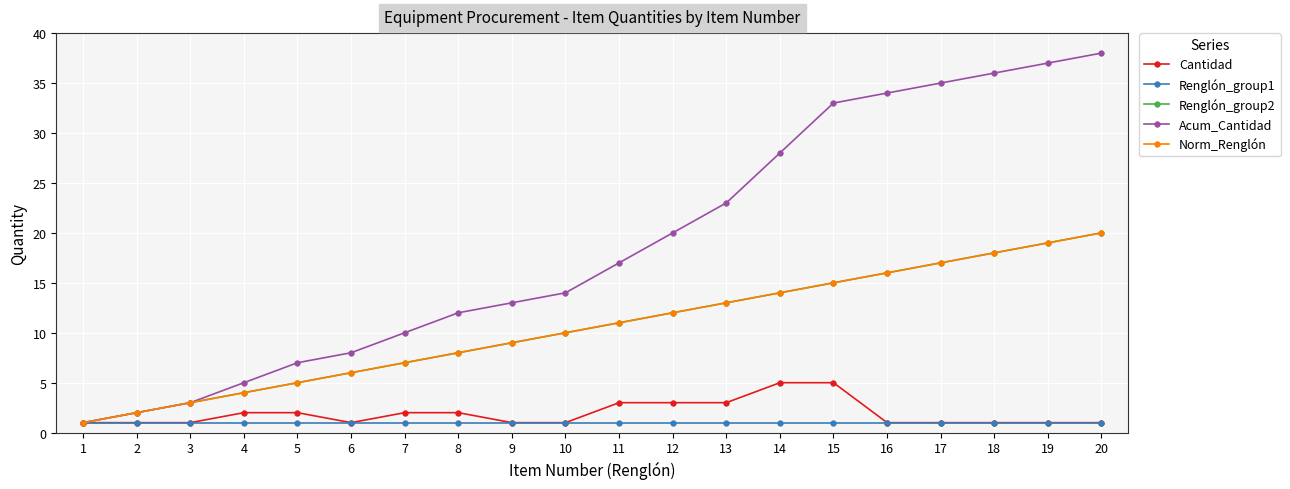

What is the sum of the Acum_Cantidad values at 3 and 5?

10